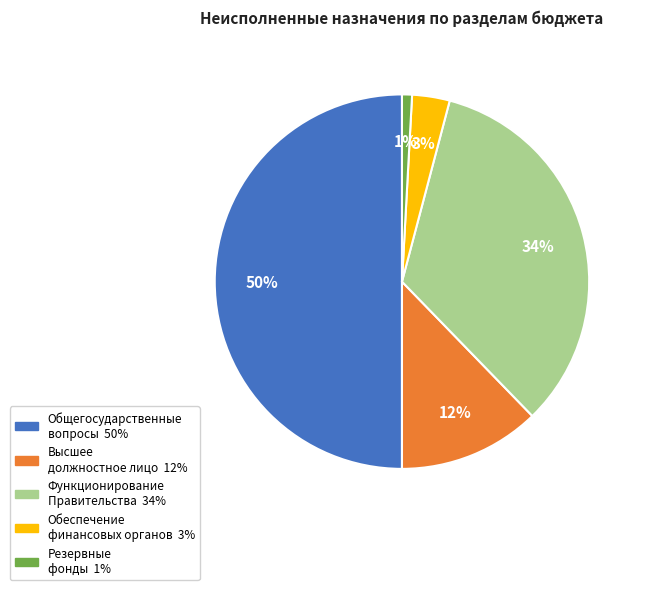

To the nearest percent, what is the difference between the largest and smallest slice percentages?

49%